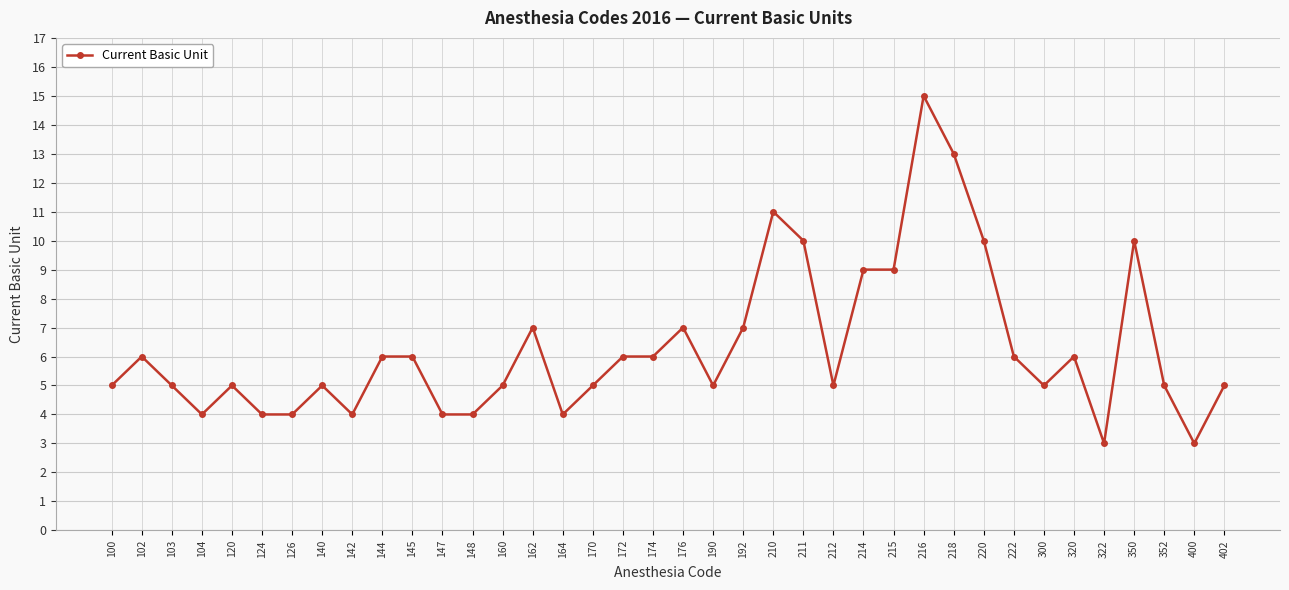

Between 190 and 144, which is larger?

144